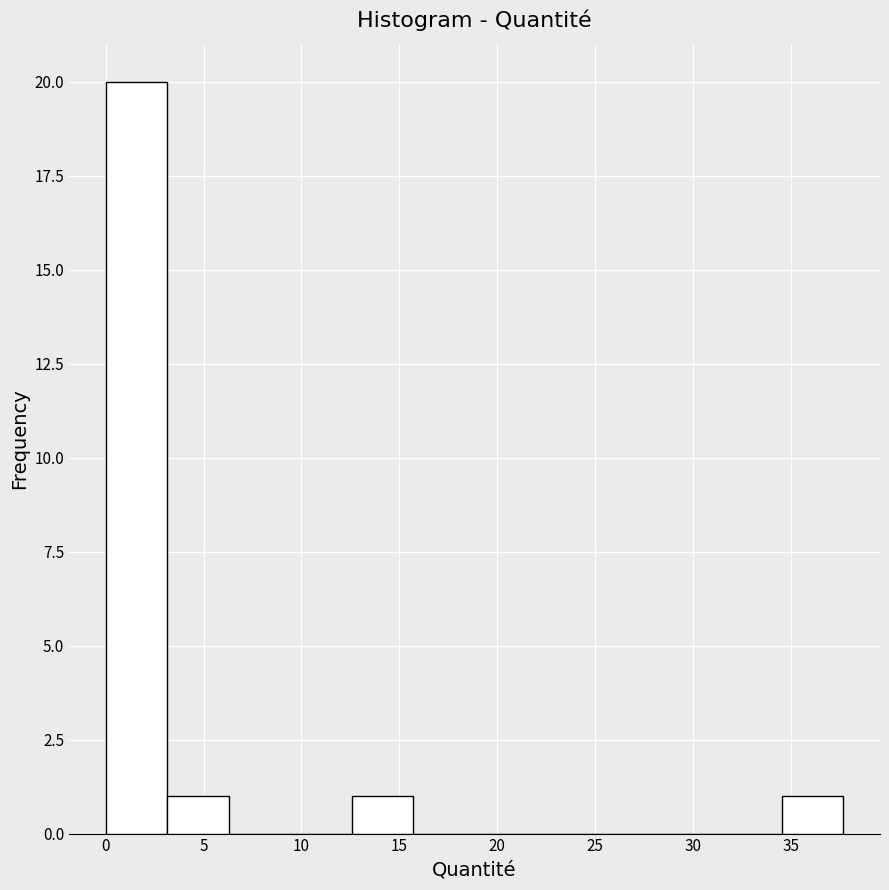

Reading left to right, transcribe this chart: for each bar, give the range it covers on the x-axis and its height. Neither the bar edges nor the heights are printed on the chart, so give them approximately, as read against the axes.

0.0 to 3.0: 20
3.0 to 6.5: 1
6.5 to 9.5: 0
9.5 to 12.5: 0
12.5 to 15.5: 1
15.5 to 19.0: 0
19.0 to 22.0: 0
22.0 to 25.0: 0
25.0 to 28.5: 0
28.5 to 31.5: 0
31.5 to 34.5: 0
34.5 to 37.5: 1